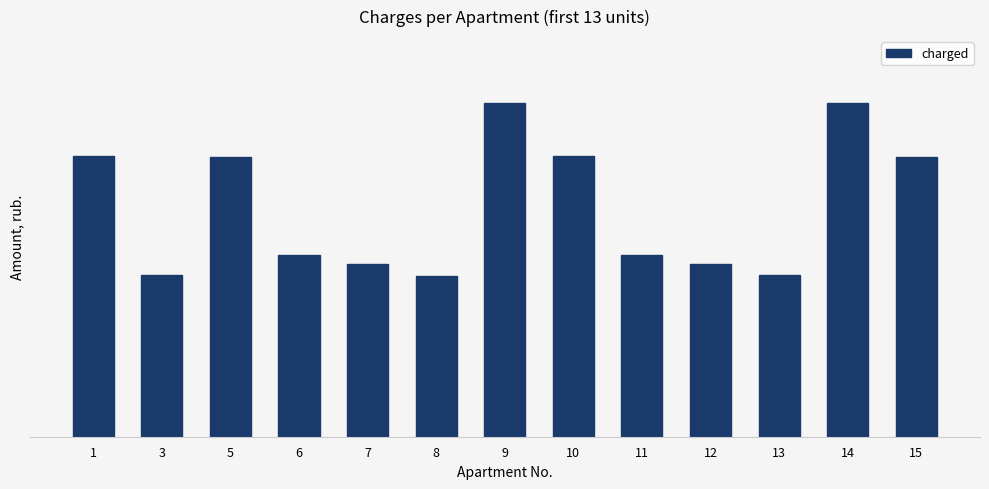

What is the difference between the maximum and second lowest values?

846.7